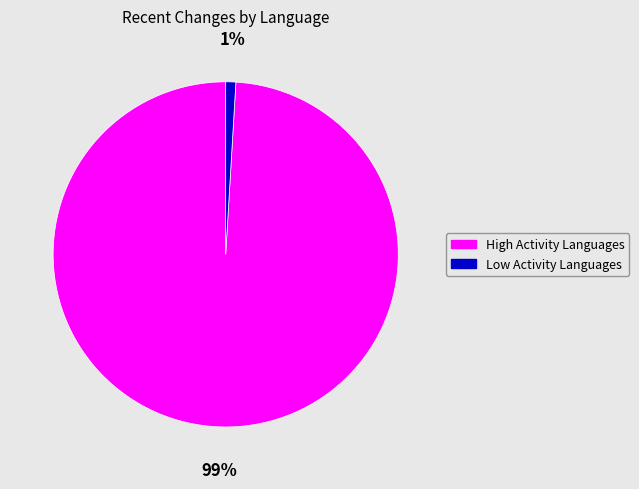

Is there any slice that represents more than half of the pie?

Yes